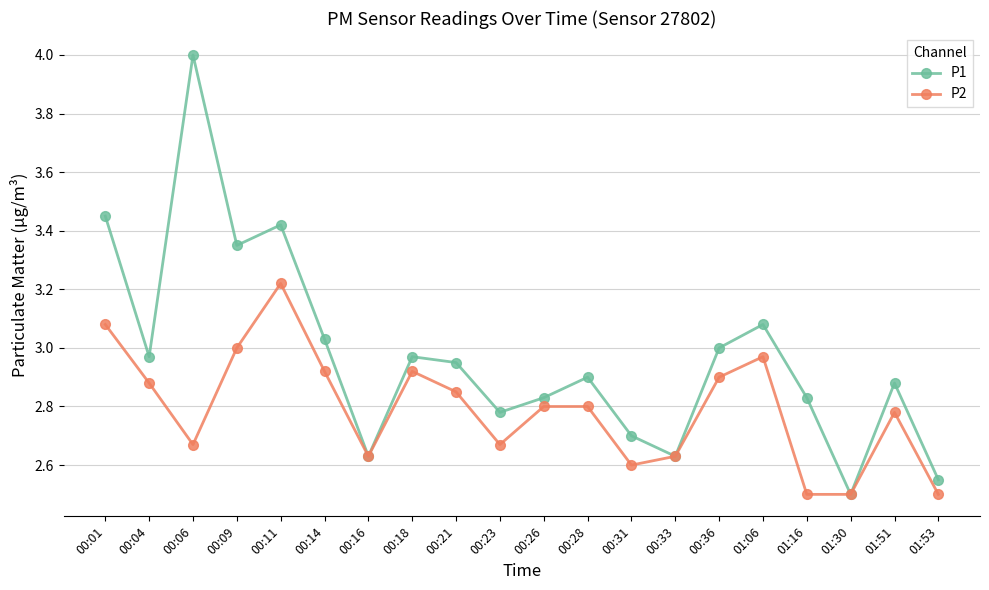

What is the label of the 10th point from the right?

00:26